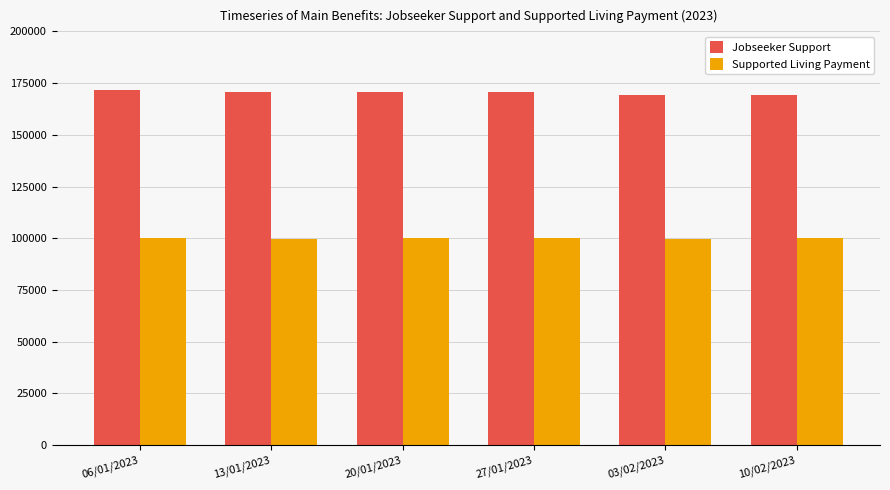

What is the difference between the highest and lowest values at 27/01/2023?

70812